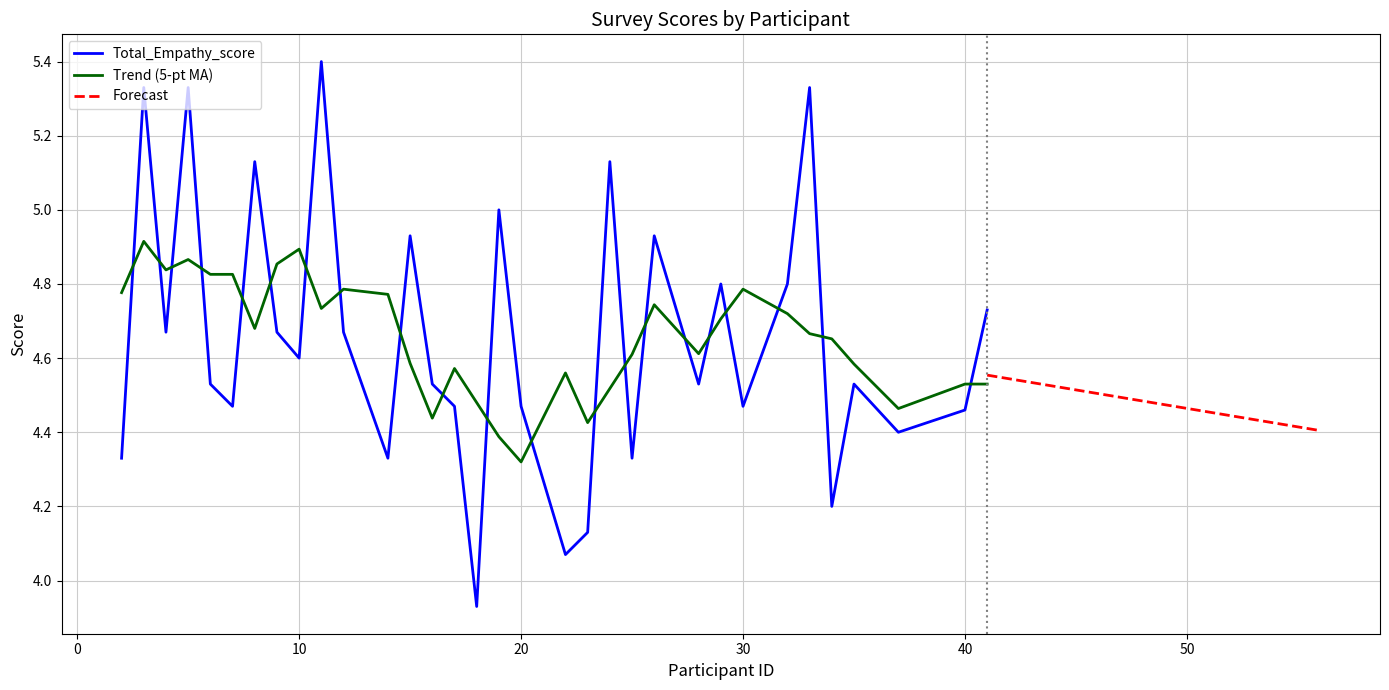

What is the maximum value for Total_Empathy_score?

5.4